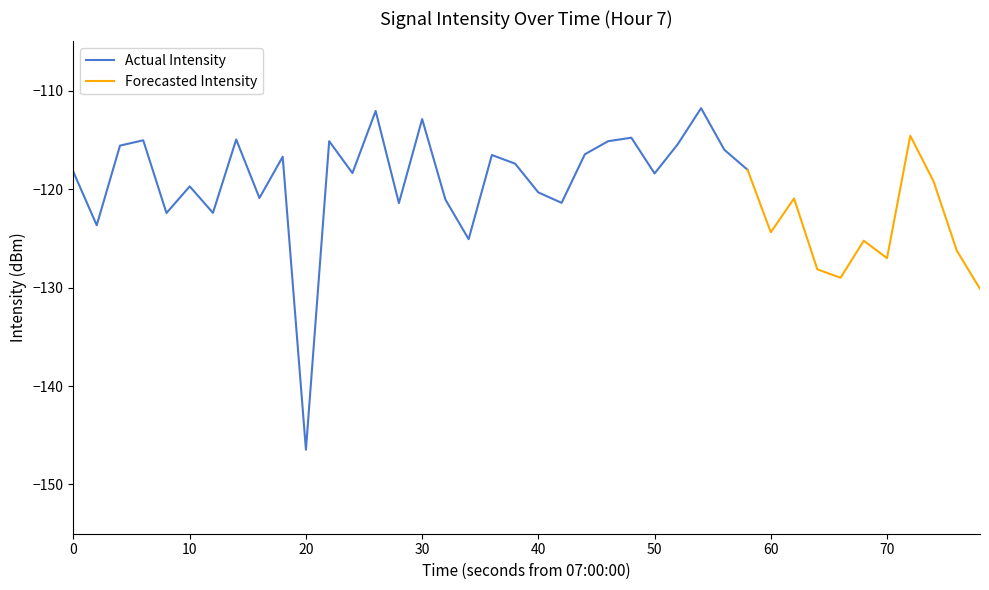

Between 25 and 38, which is larger?

25